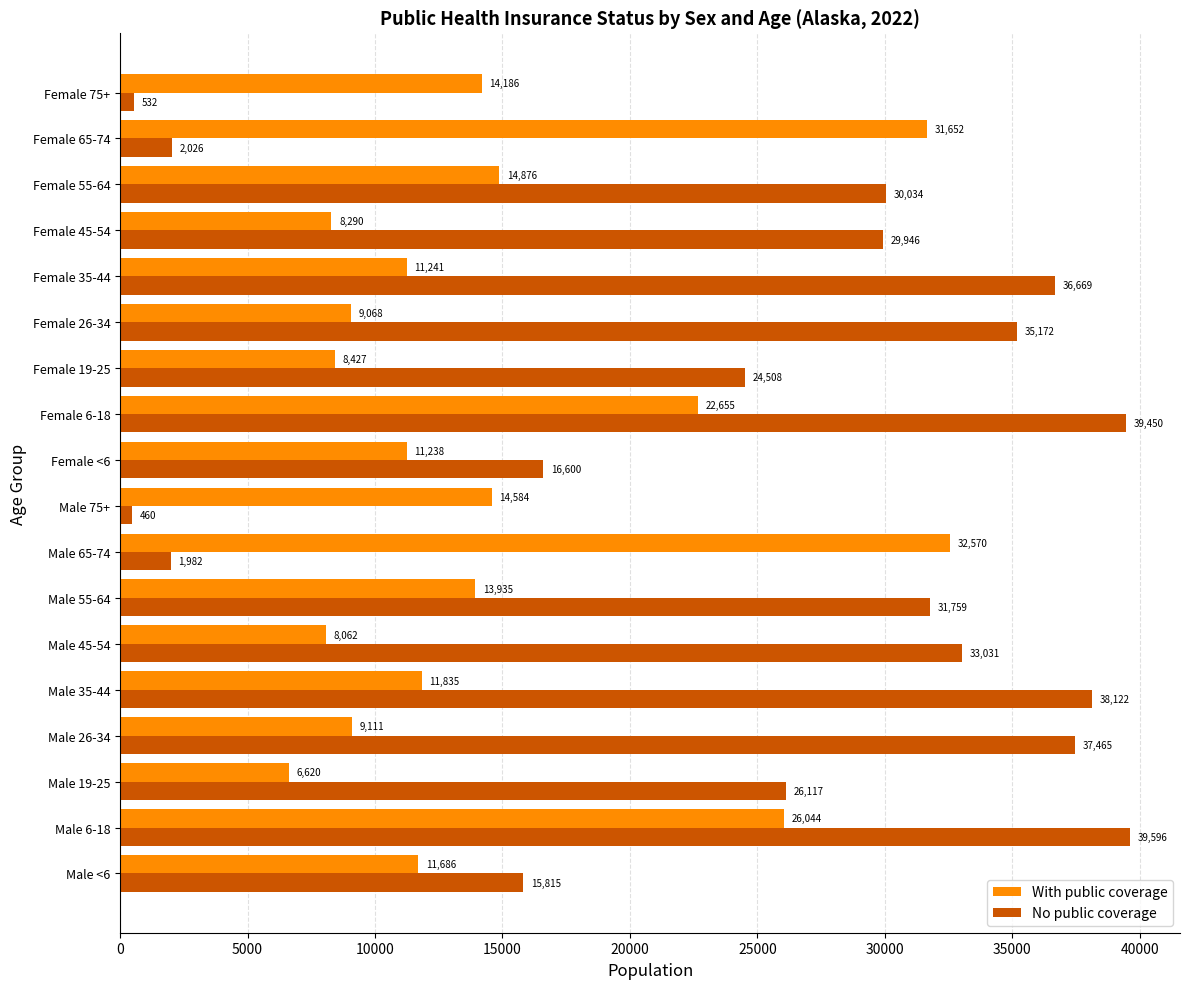

What is the sum of all No public coverage values?

439284